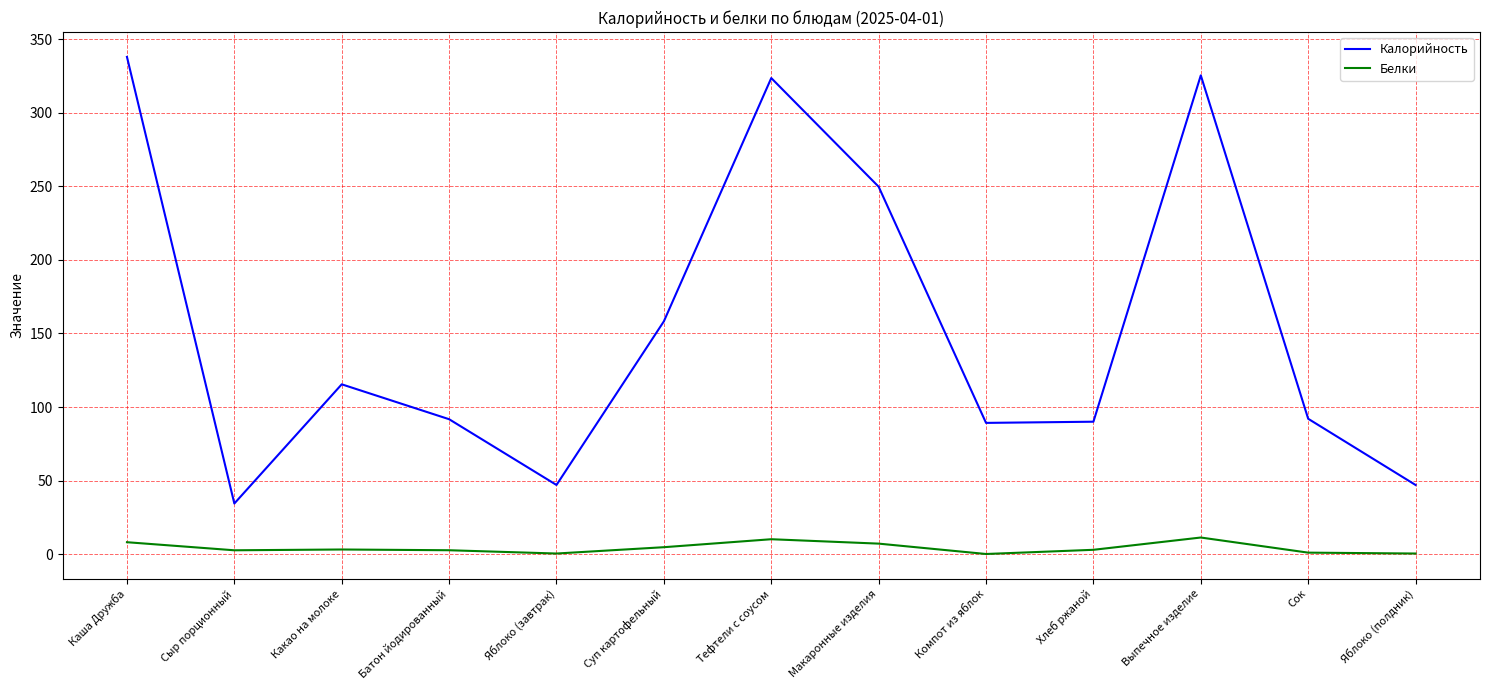

True or false: Калорийность has a value of 62.1 at Сок.

False